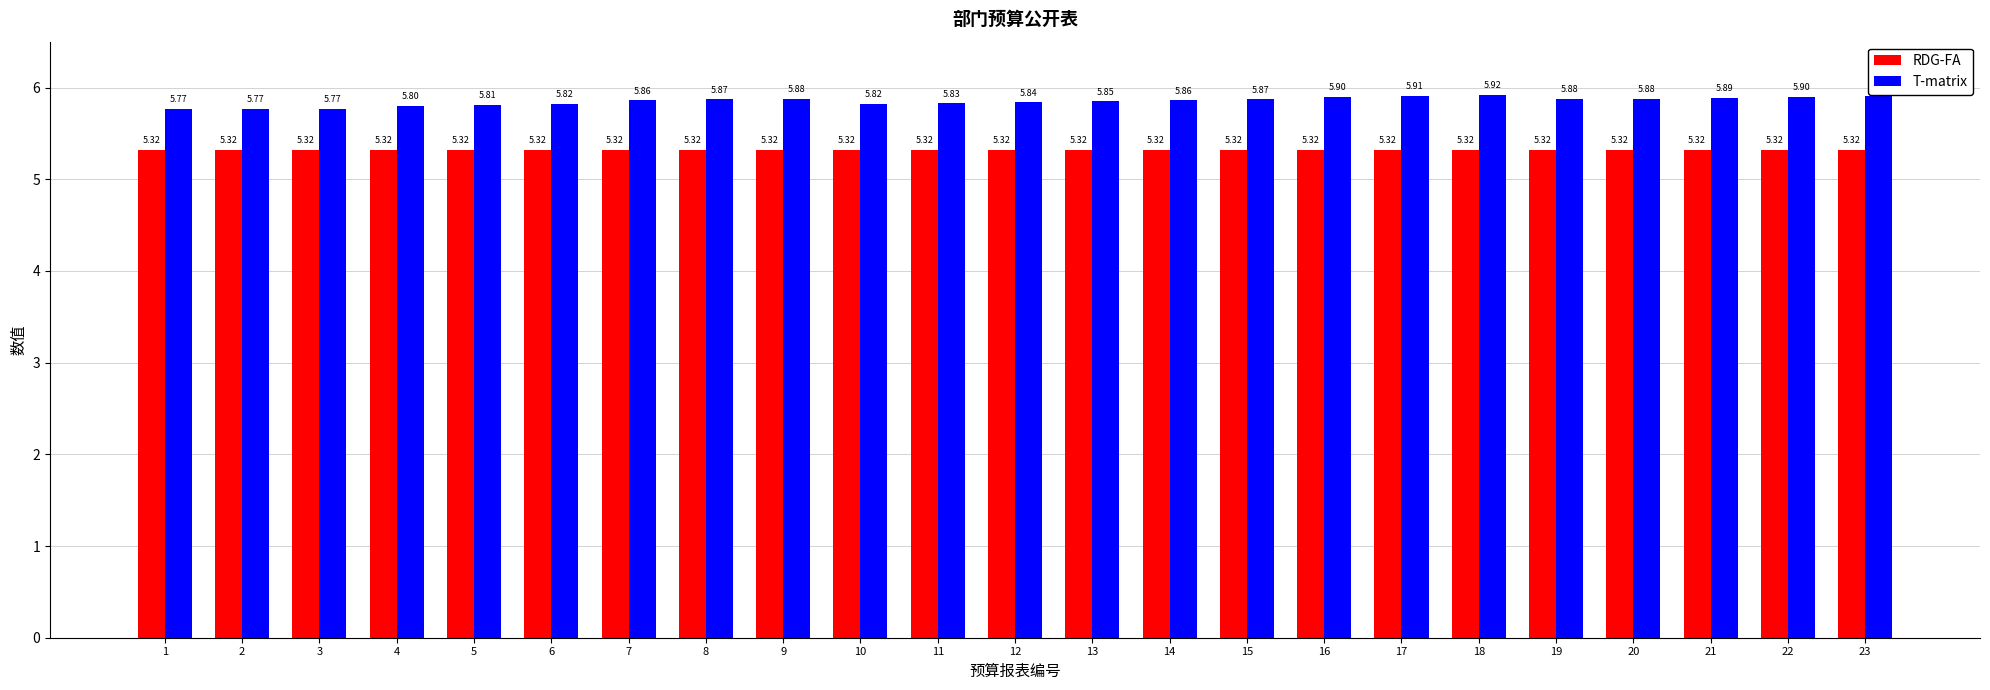

At which label does T-matrix reach its peak?

18